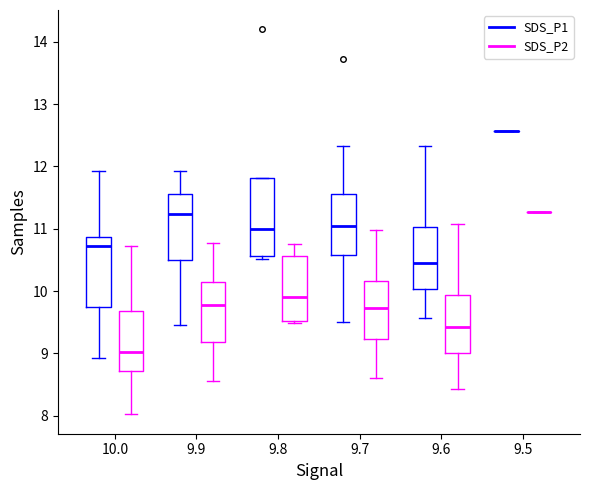

Where is the upper edge of the box for 9.6 (SDS_P2) on the y-axis? The values are not printed on the chart, so give them approximately, as read against the axis.

9.9